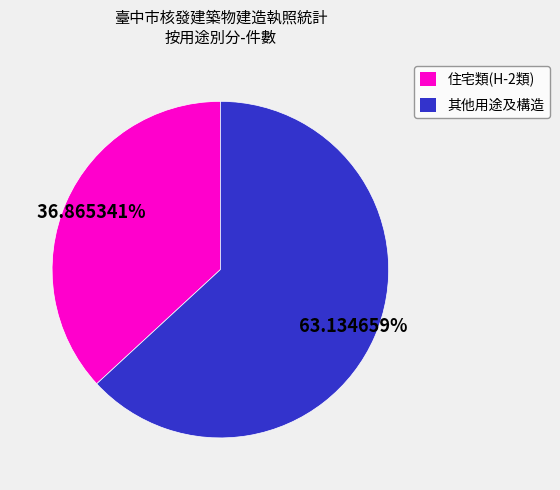

How many slices are in this pie chart?

2